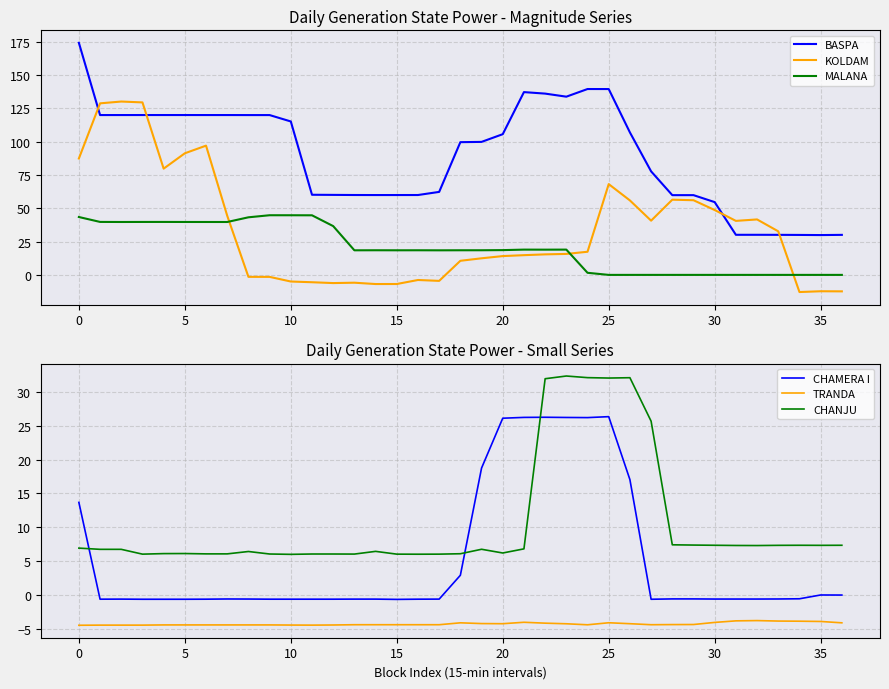

How many intersections are there between MALANA and CHAMERA I?

3